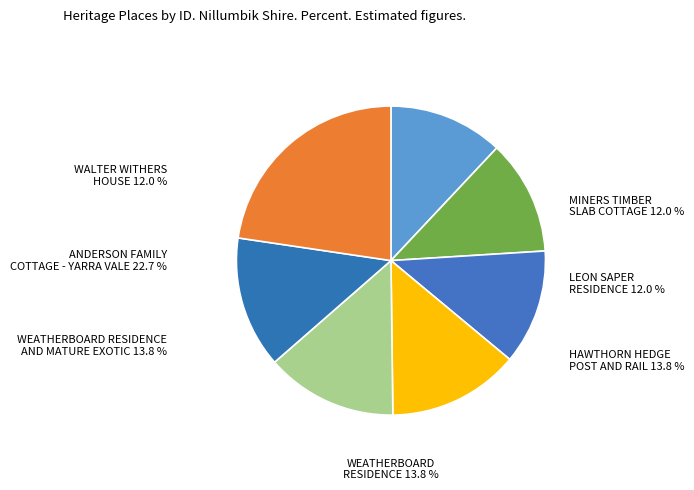

To the nearest percent, what percentage of the pie is HAWTHORN HEDGE POST AND RAIL FENCE?

14%